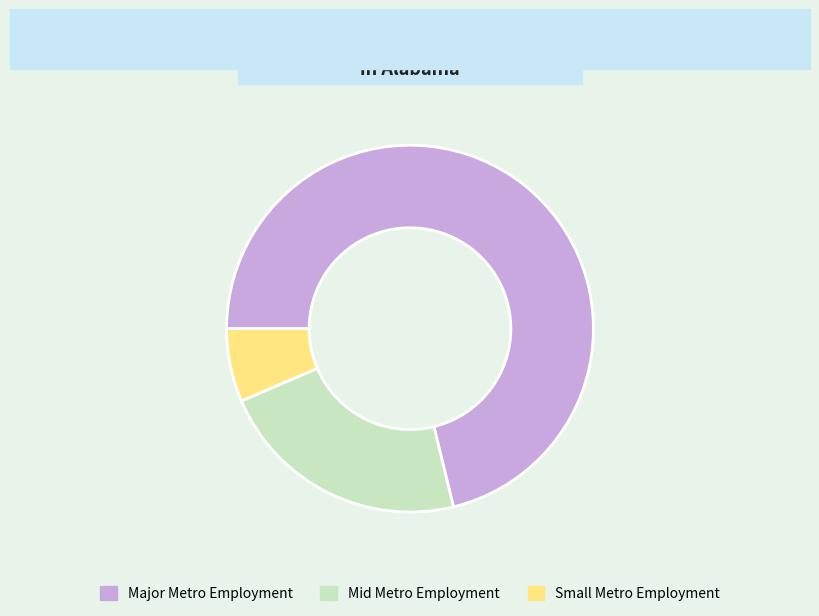

The Mid Metro Employment slice represents 30% of the pie. True or false?

False